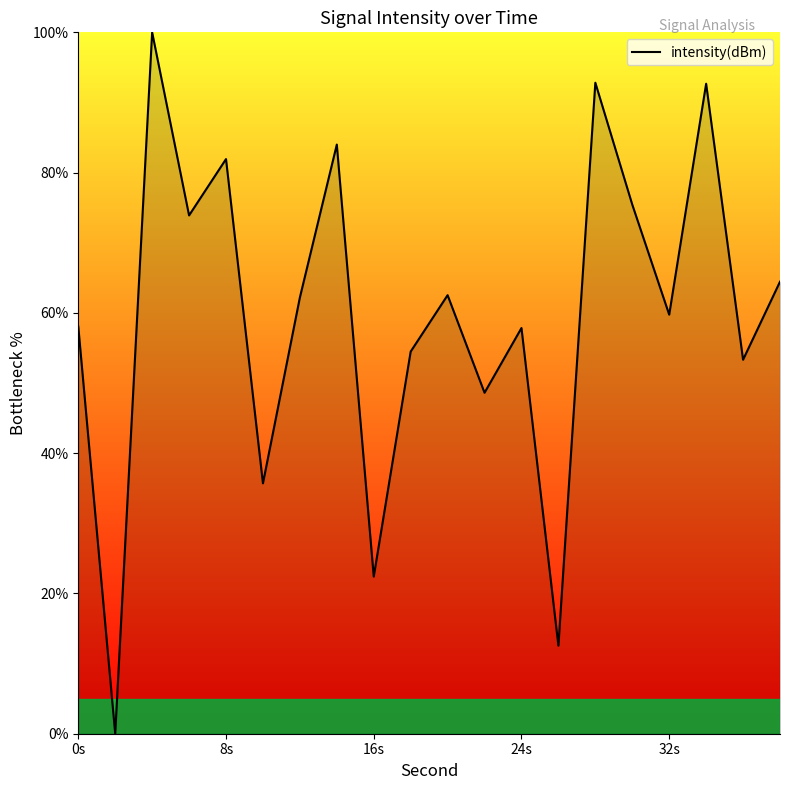

What is the difference between the maximum and minimum values?

100.0